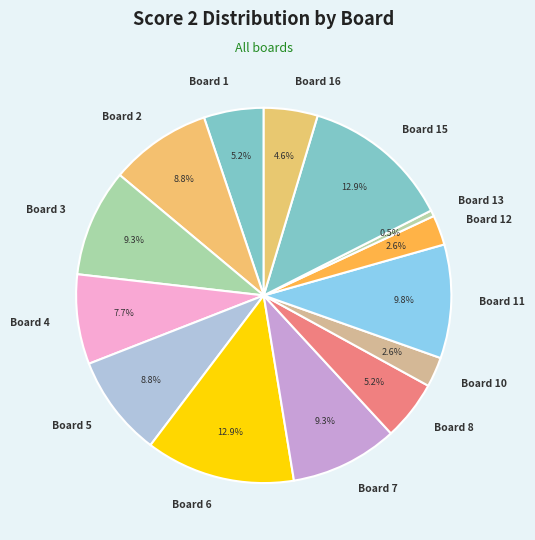

What is the smallest slice in the pie chart?

Board 13